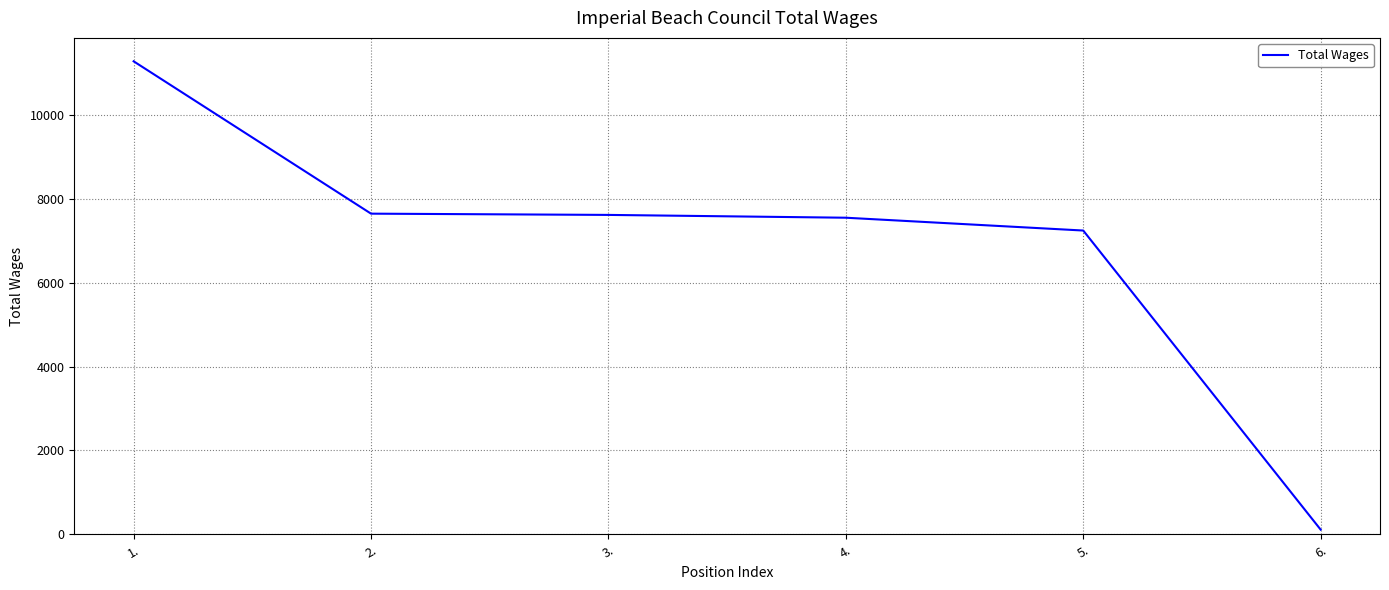

True or false: the data shows 2866 at 4..

False